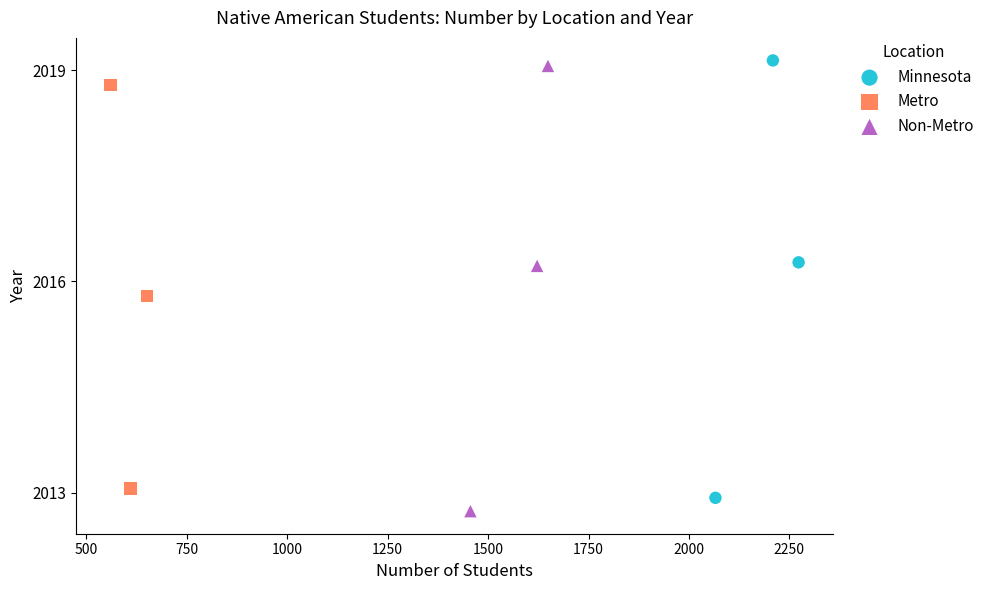

What are all the series names shown in the legend?

Minnesota, Metro, Non-Metro